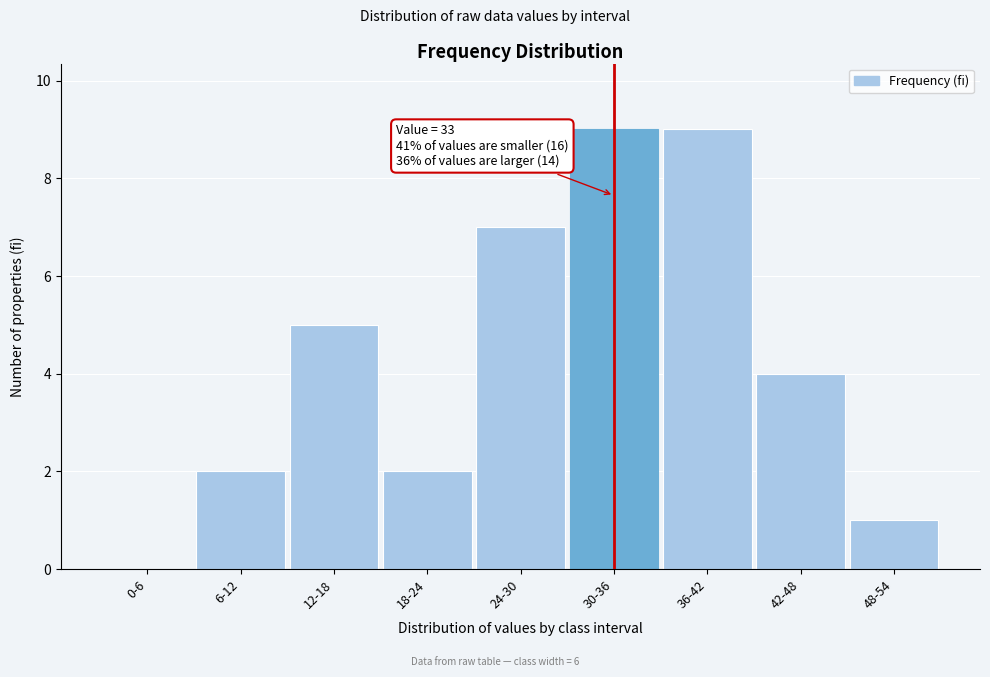

Reading left to right, transcribe all the data shown in this chart.

0-6=0	6-12=2	12-18=5	18-24=2	24-30=7	30-36=9	36-42=9	42-48=4	48-54=1